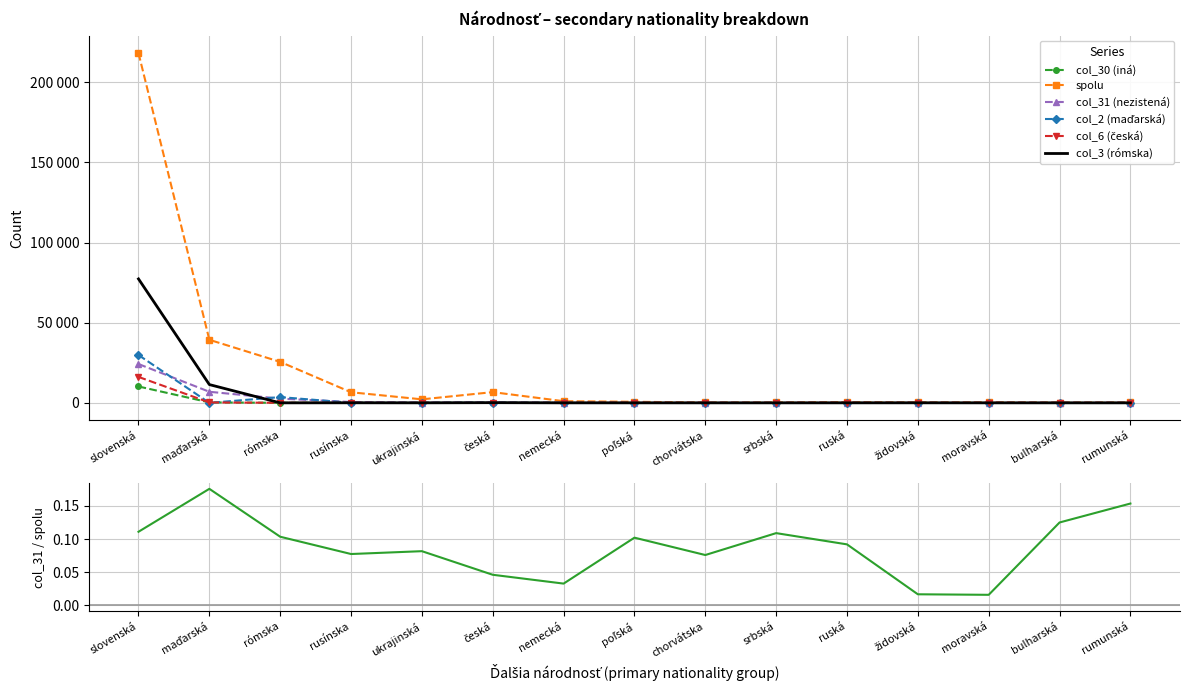

The col_2 (maďarská) series shows 3 at moravská. True or false?

True